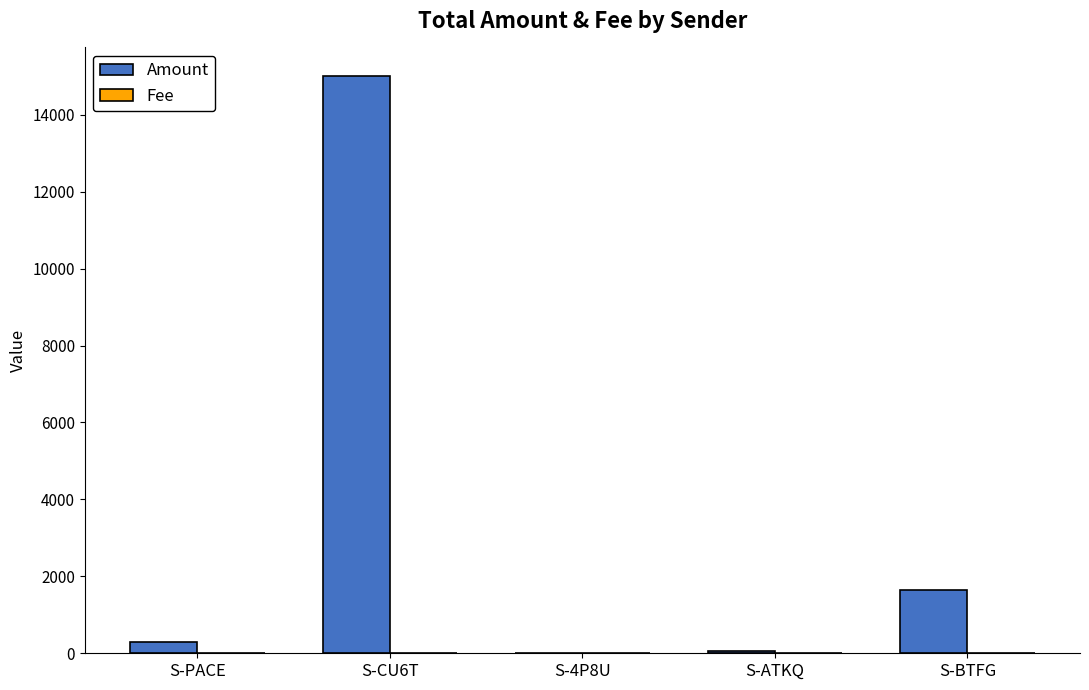

Are the bars horizontal?

No